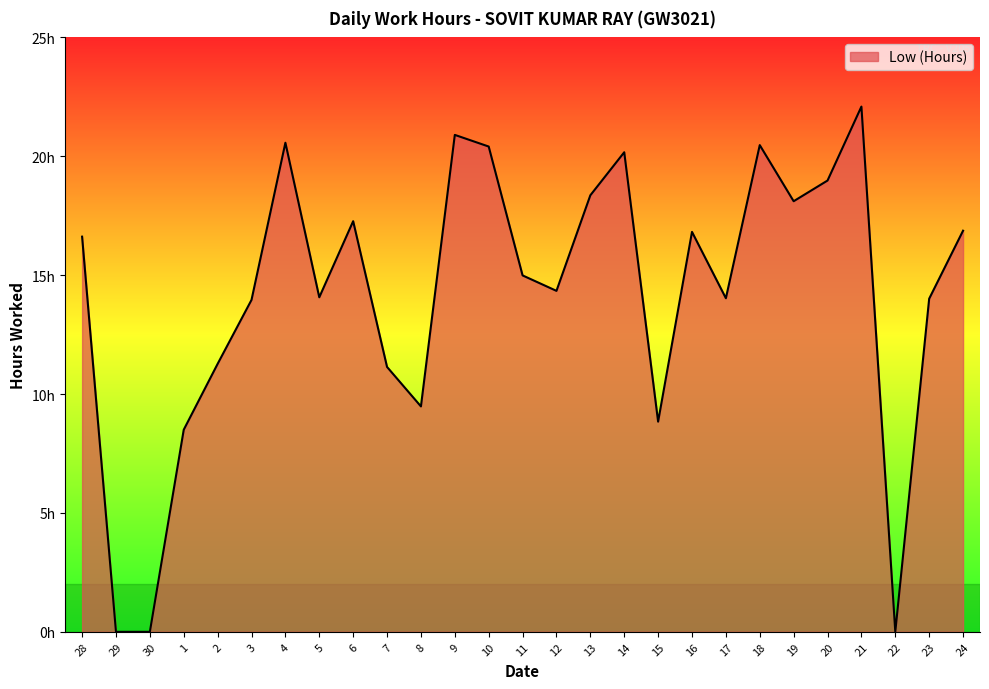

What is the label of the 2nd point from the left?

29